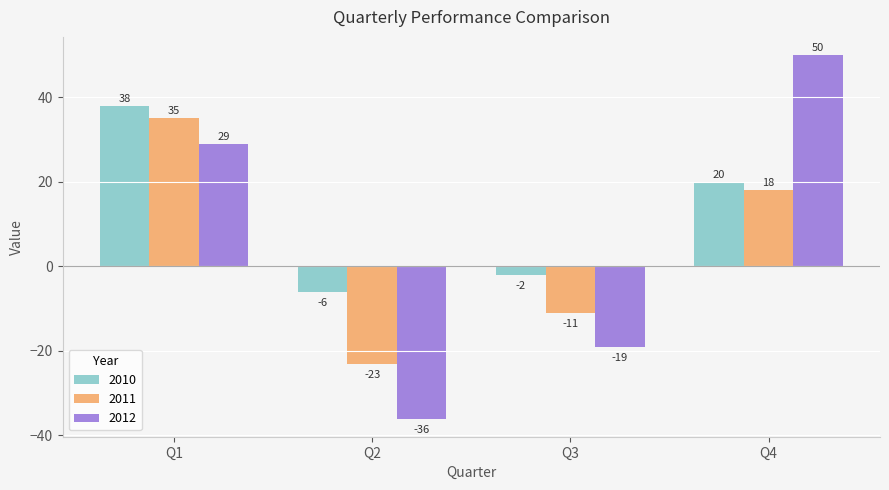

Reading left to right, what are all the values shown in this chart?

2010: 38	-6	-2	20
2011: 35	-23	-11	18
2012: 29	-36	-19	50